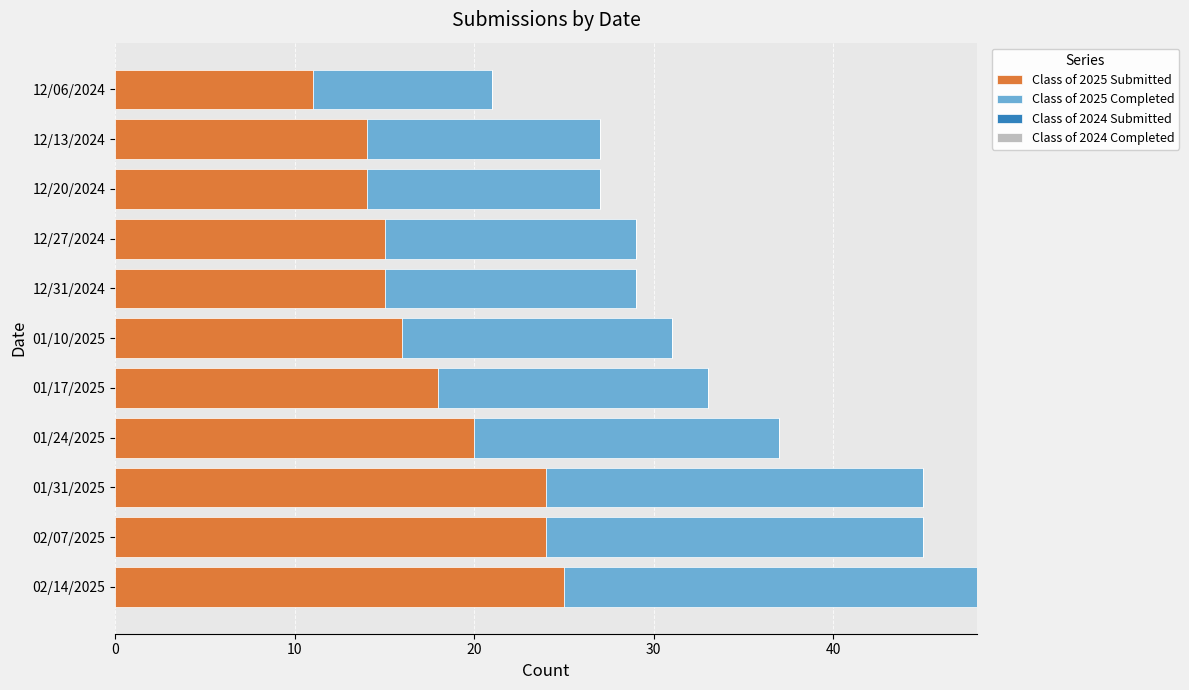

What is the lowest value of the Class of 2025 Submitted series?

11